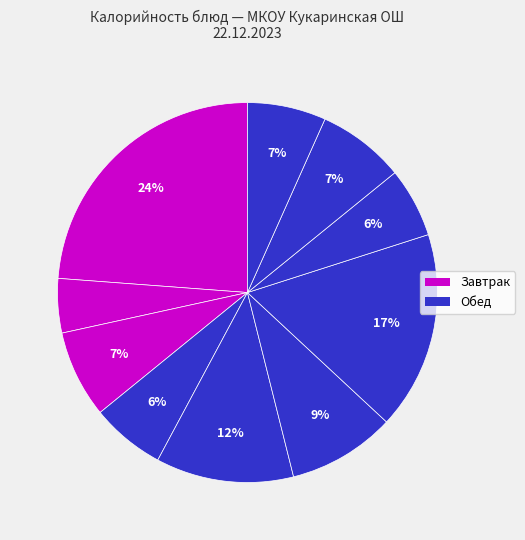

Count the number of slices in the pie.

10